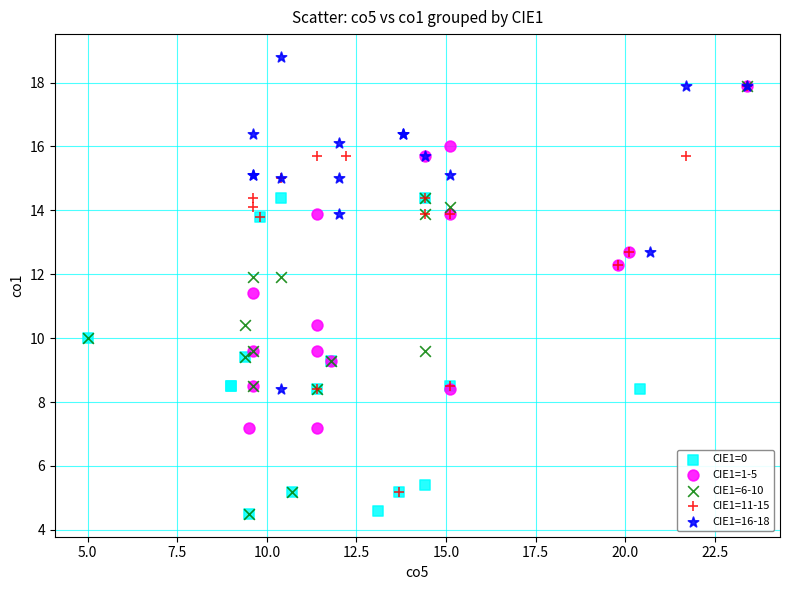

Which series has the largest Y range (max minus min)?

CIE1=6-10